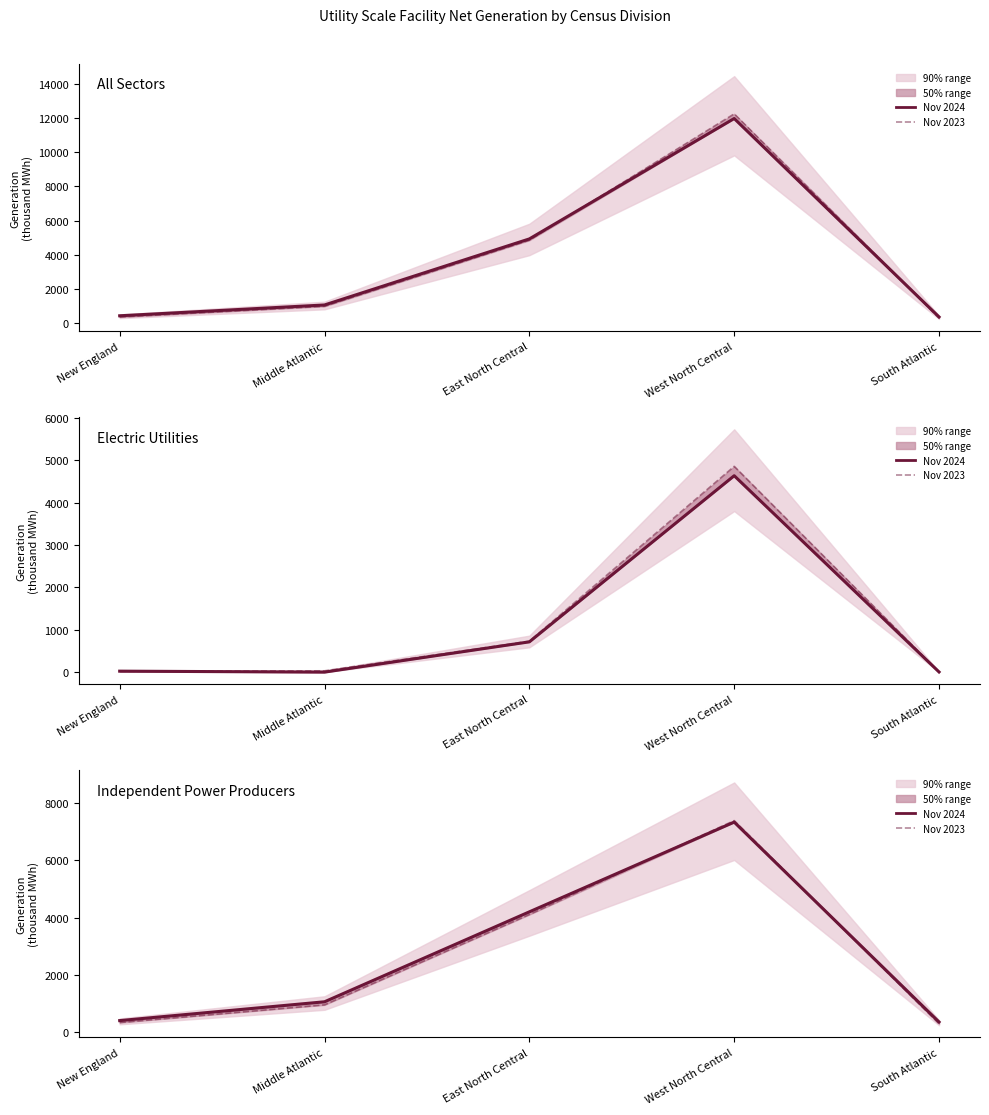

Does the chart have visible grid lines?

No